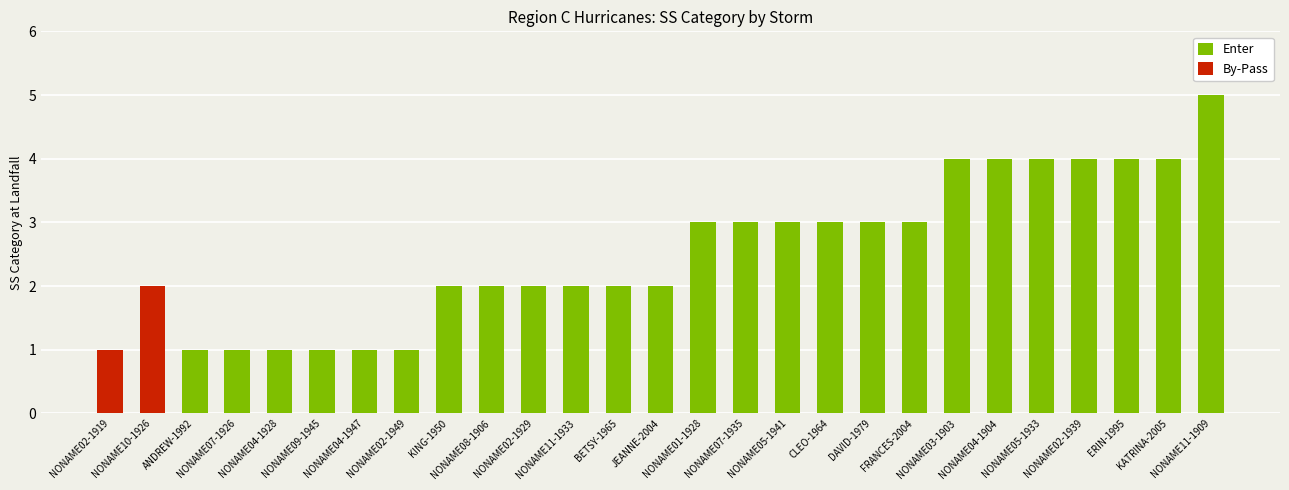

True or false: Enter has a value of 0 at NONAME04-1947.

False